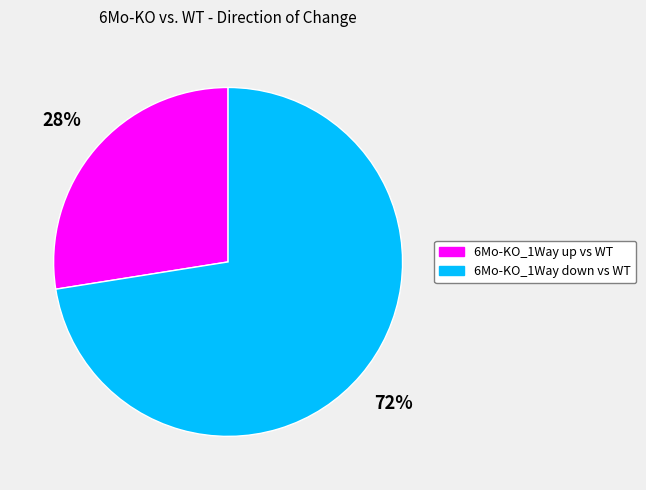

Count the number of slices in the pie.

2